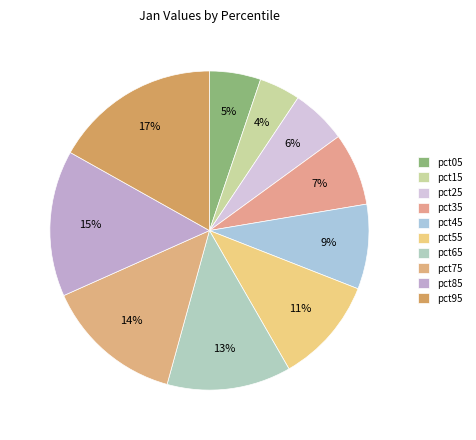

How many segments does this pie chart have?

10